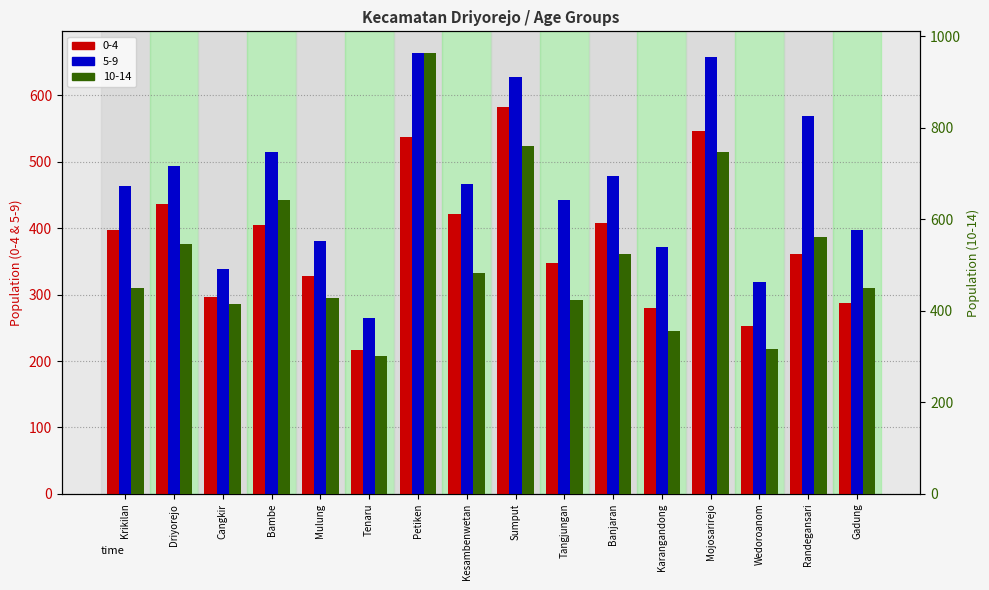

Rank the categories by 10-14 value from lowest to highest.

Tenaru, Wedoroanom, Karangandong, Cangkir, Tangjungan, Mulung, Gadung, Krikilan, Kesambenwetan, Banjaran, Driyorejo, Randegansari, Bambe, Mojosarirejo, Sumput, Petiken